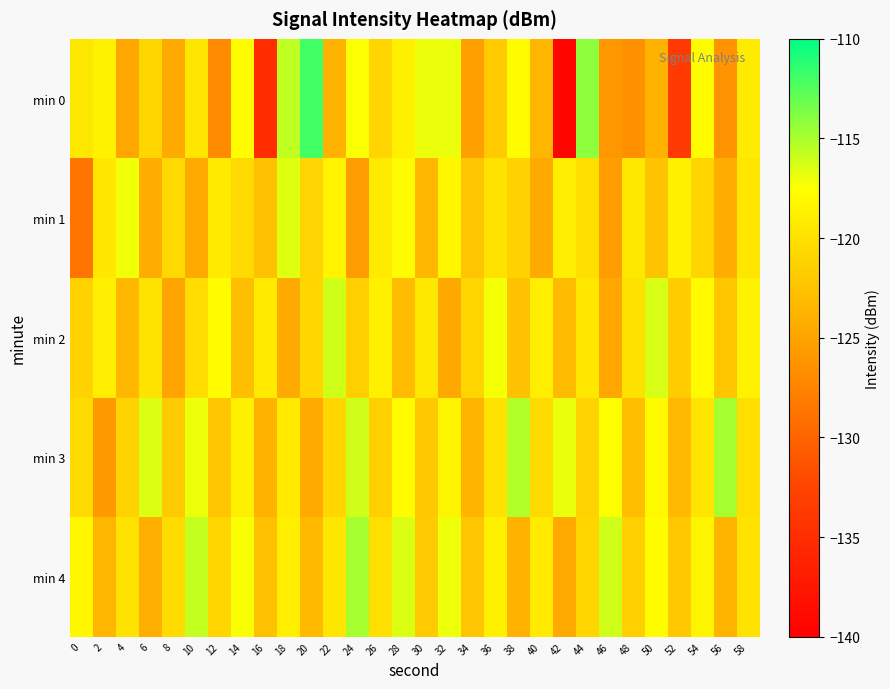

Rank the series at 56 from lowest to highest value.

min 0, min 1, min 4, min 2, min 3